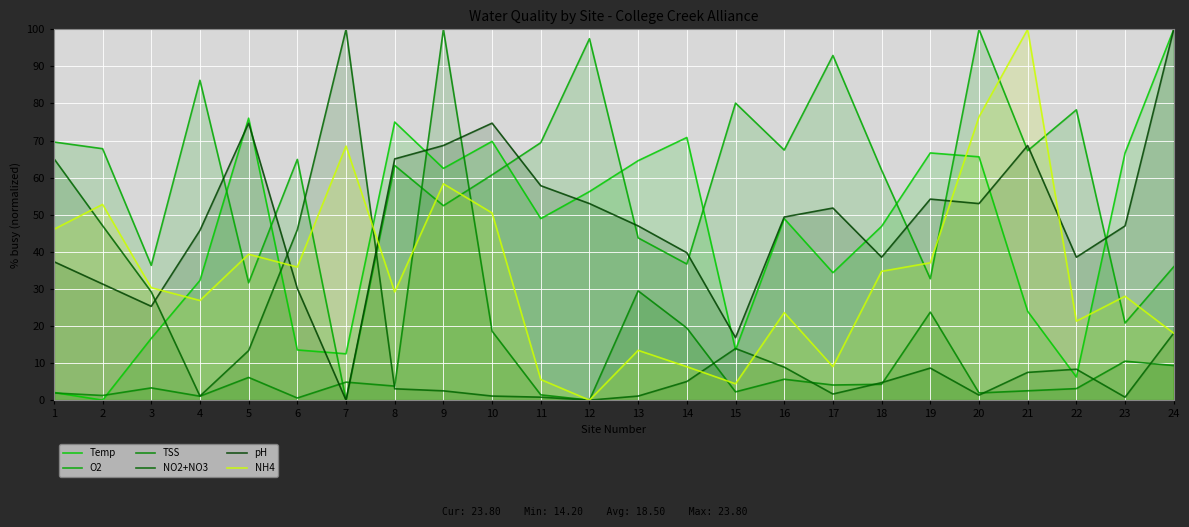

What is the highest value of the O2 series?

100.0